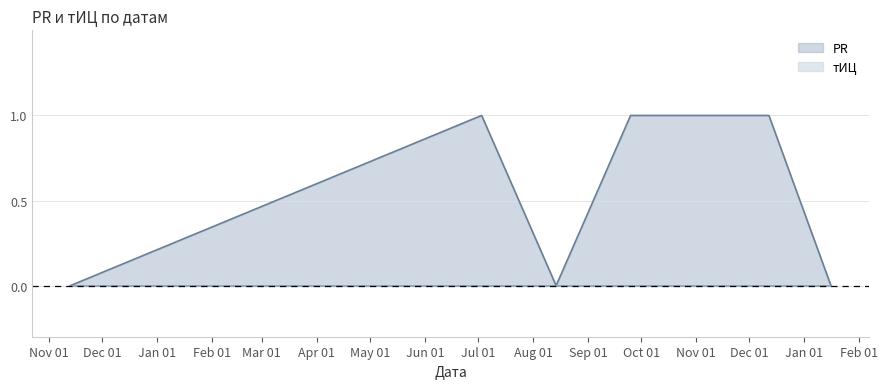

Where is the first local minimum?

2011-08-14